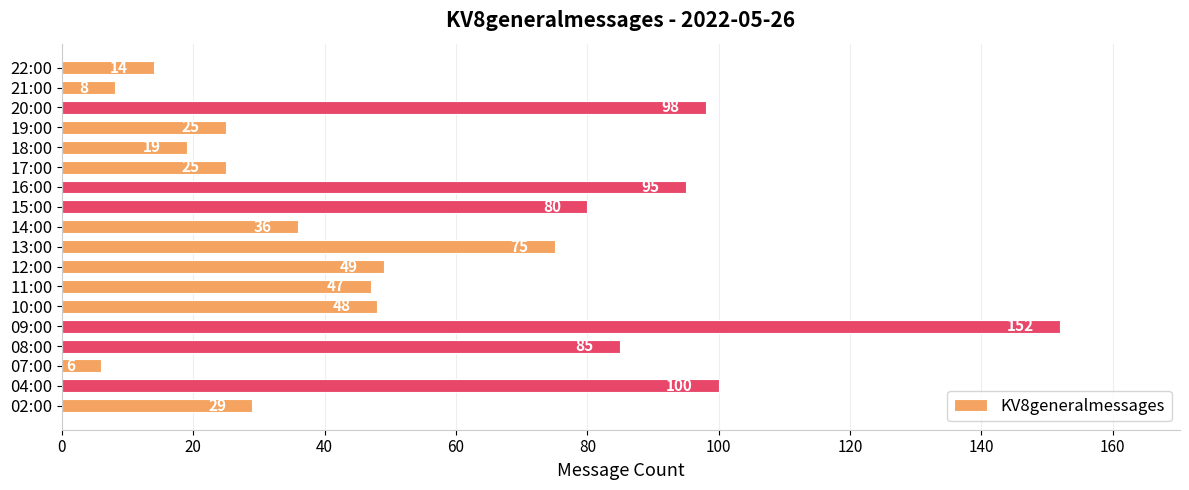

Is it true that the value at 11:00 is 47?

True